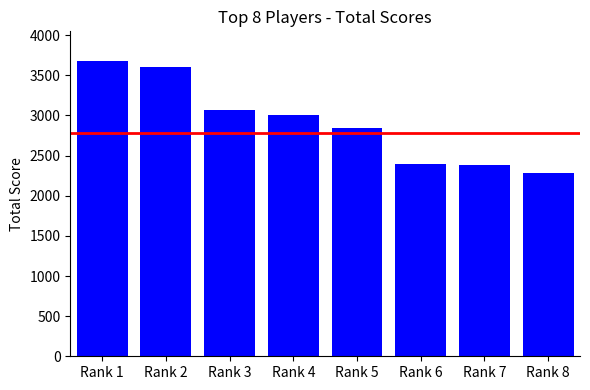

The chart shows a value of 1910 at Rank 1. True or false?

False